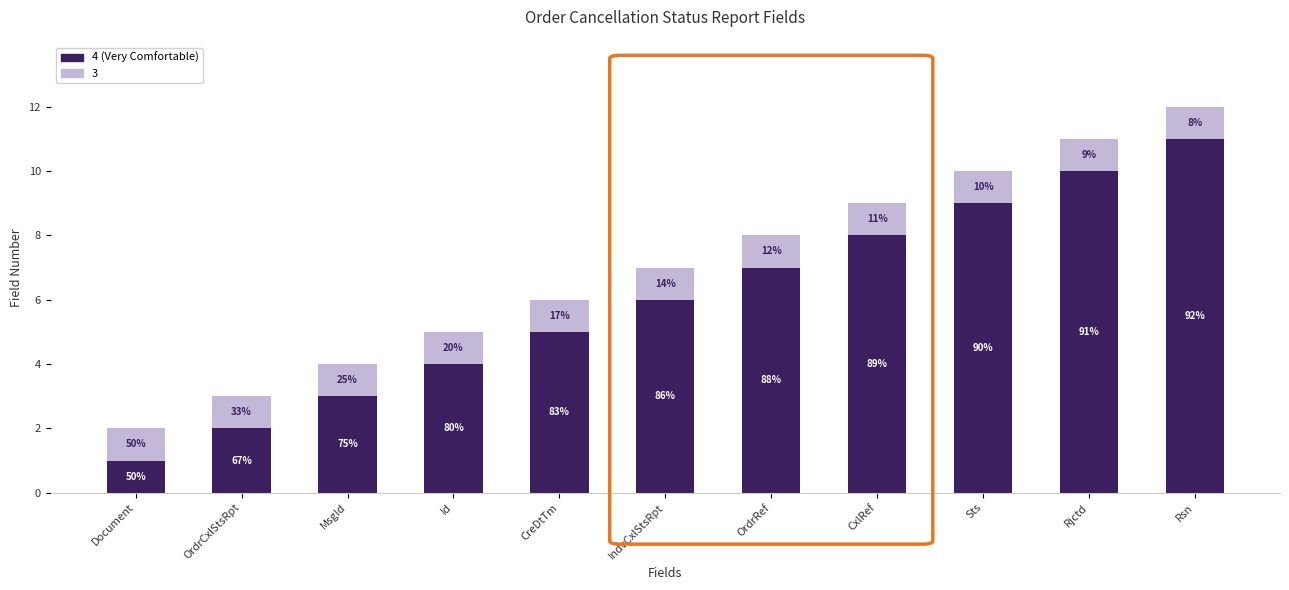

What are all the series names shown in the legend?

4 (Very Comfortable), 3